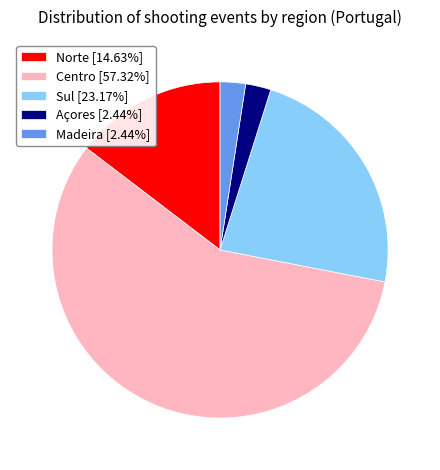

What is the largest slice in the pie chart?

Centro